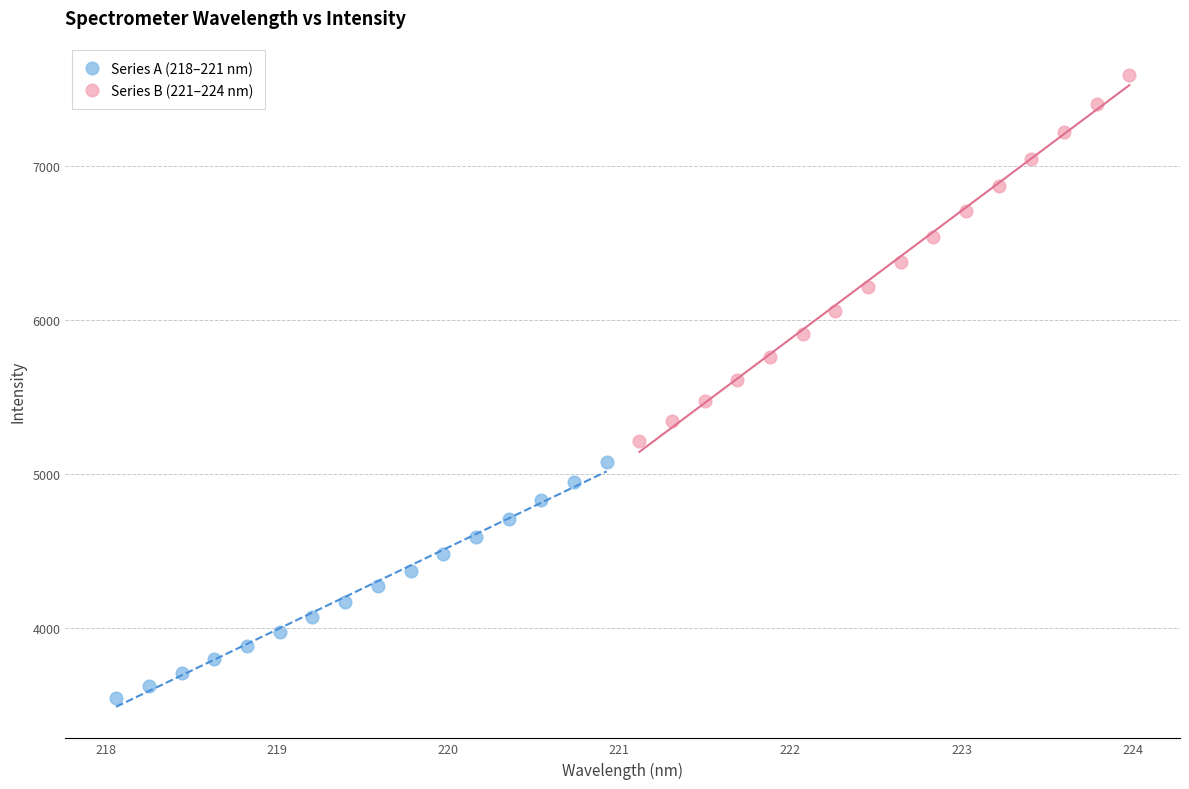

Which series has the largest Y range (max minus min)?

Series B (221–224 nm)